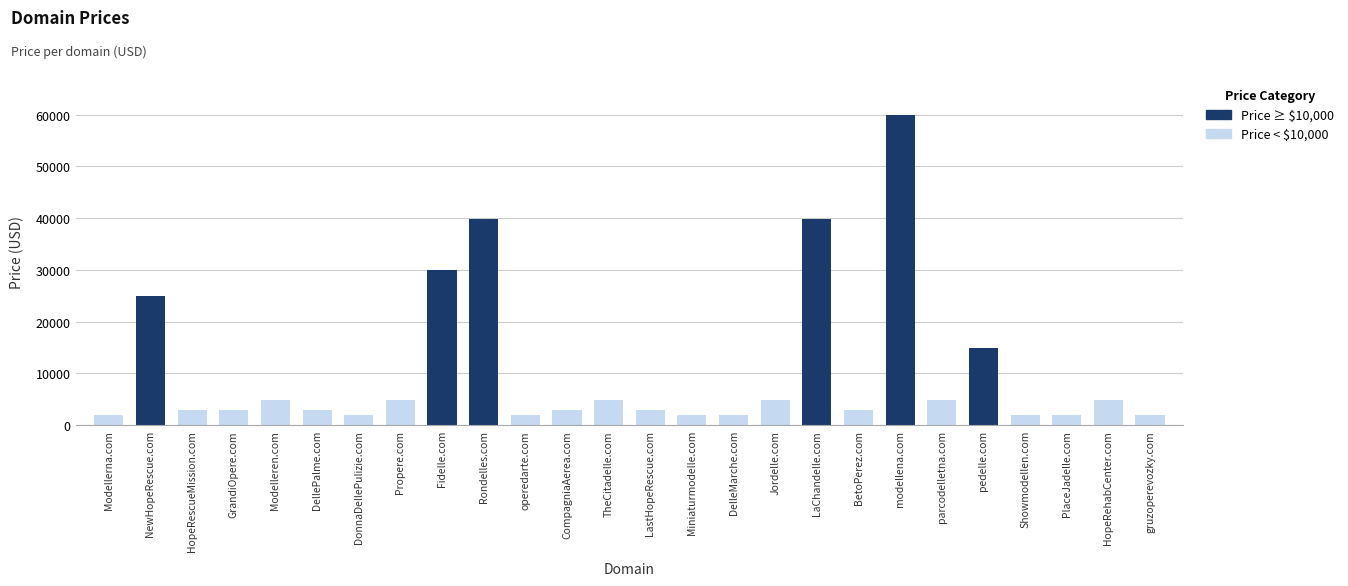

How many bars are there in total?

26